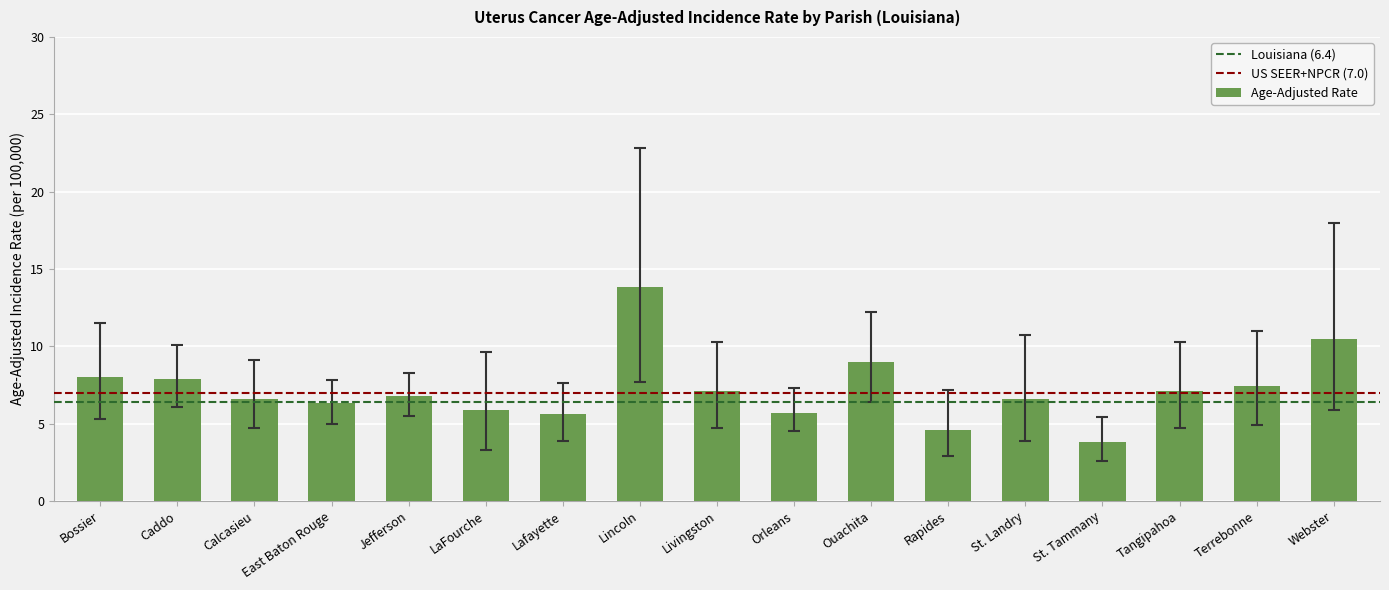

Approximately how many times larger is the value at Livingston compared to Lafayette?

1.3